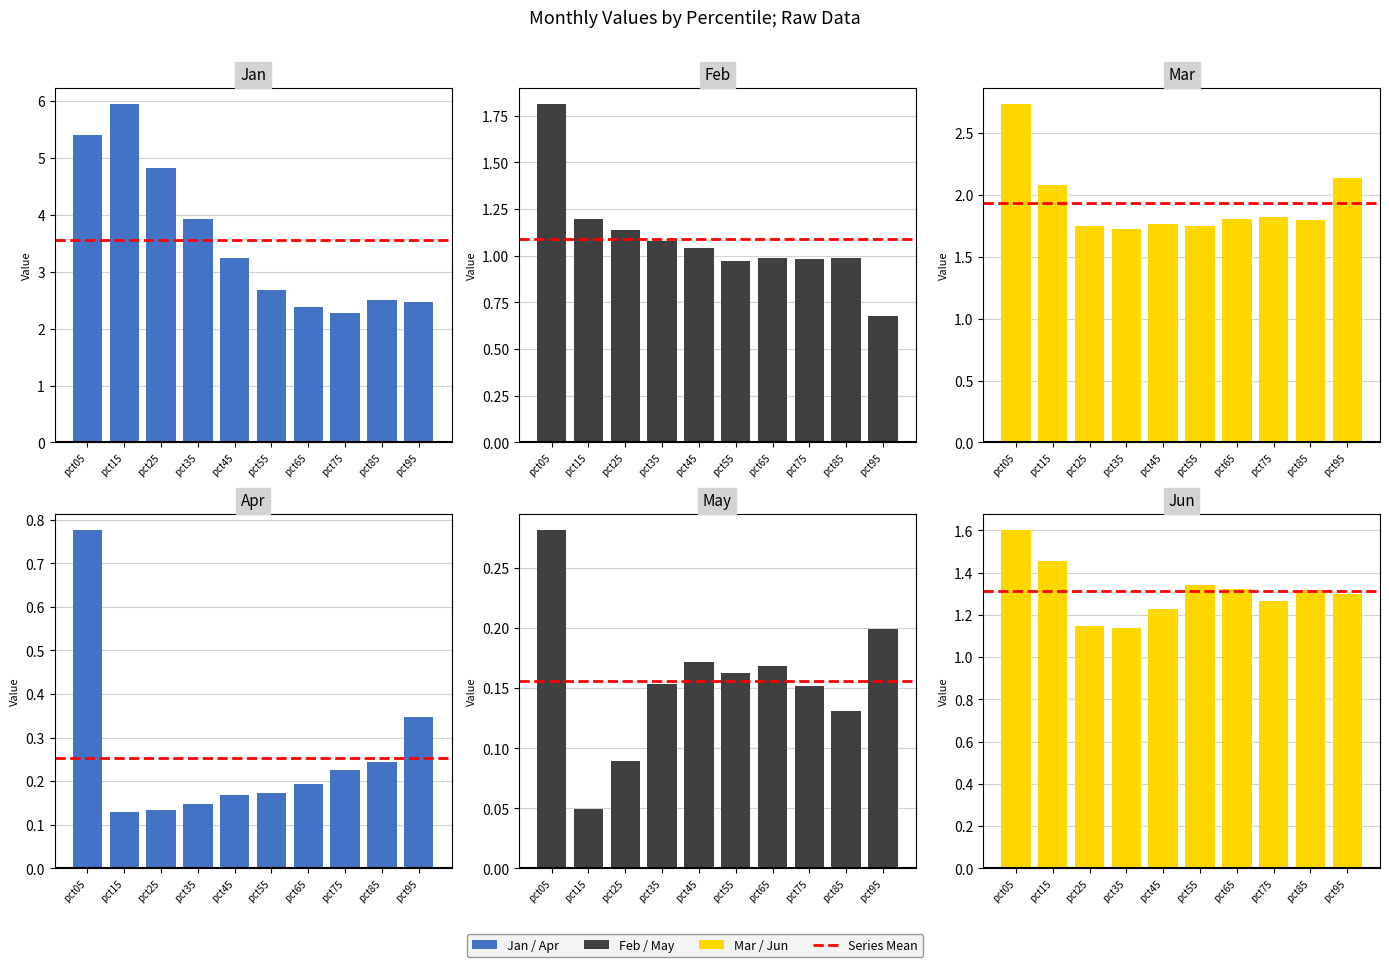

Which category has the highest value in the Apr series?

pct05